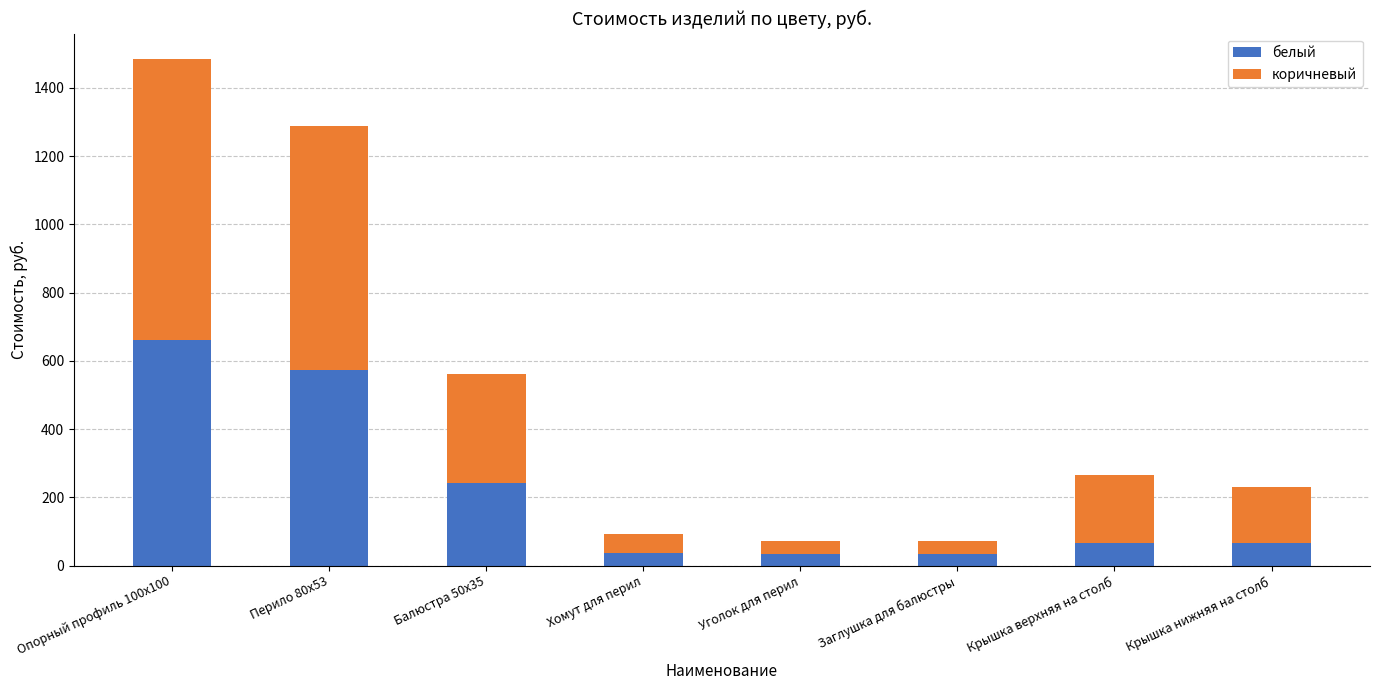

How many bars are there in total?

8